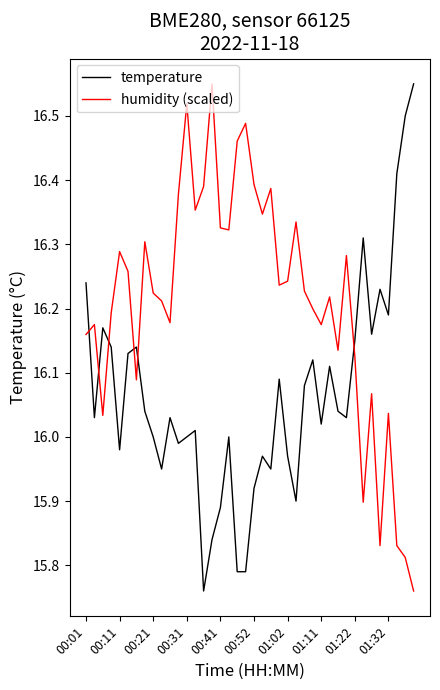

How many intersections are there between temperature and humidity (scaled)?

6